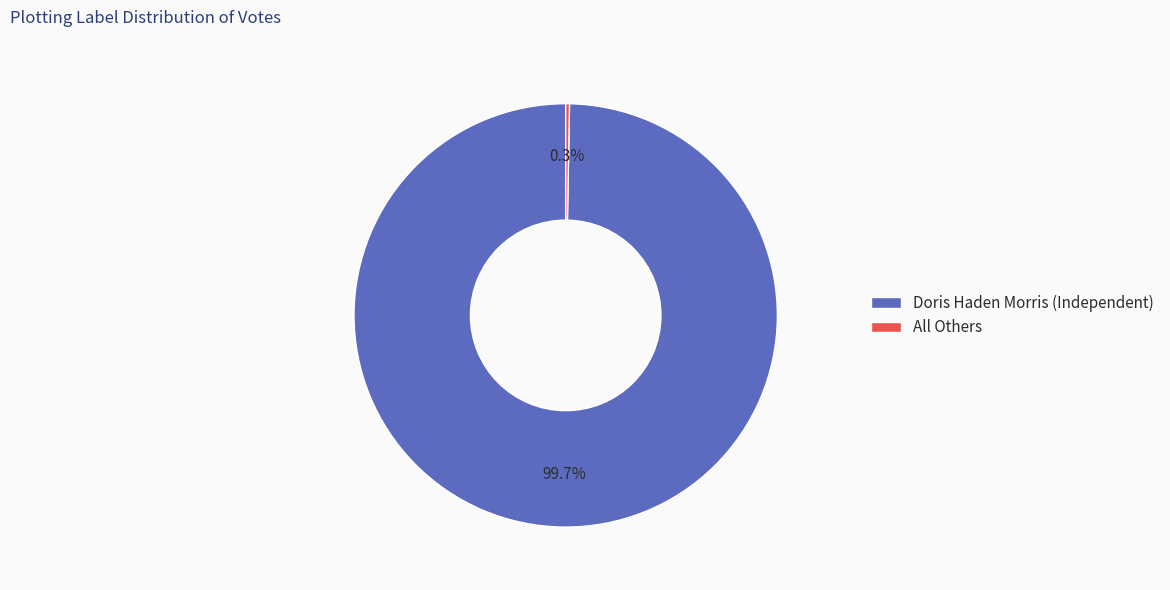

To the nearest percent, what portion does Doris Haden Morris (Independent) represent?

100%